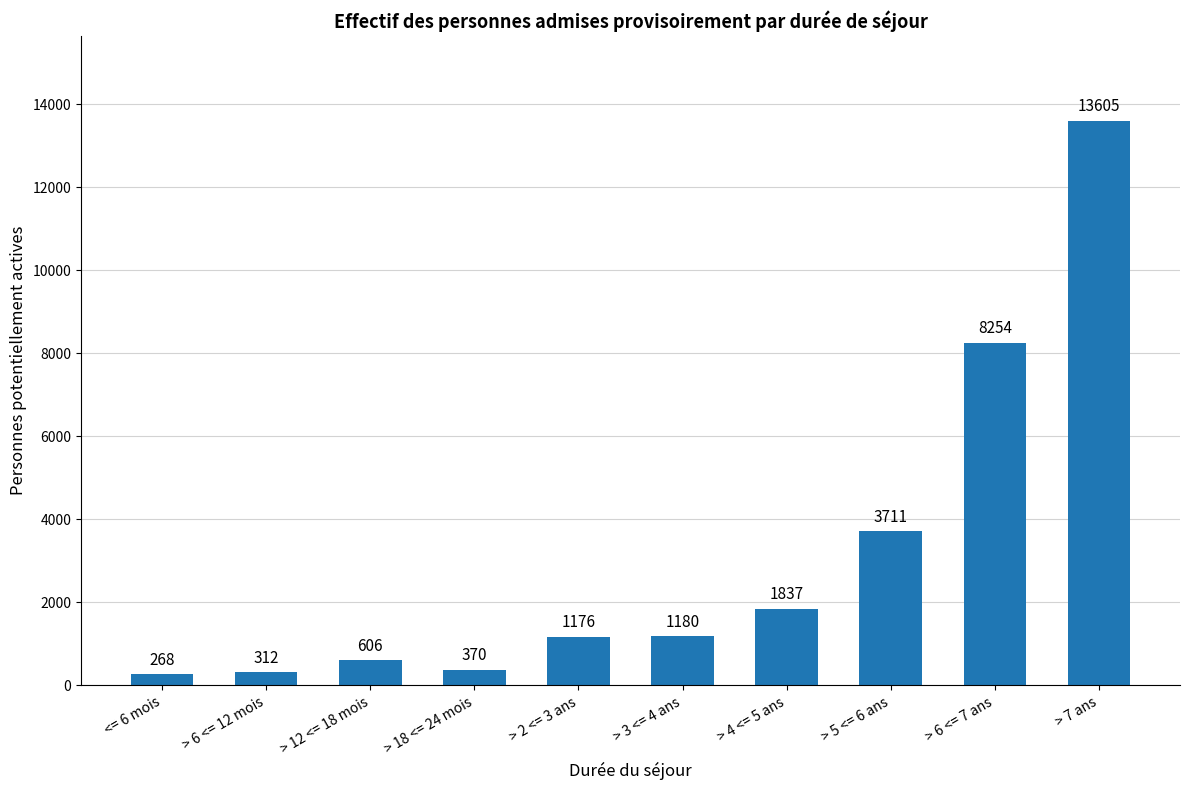

True or false: the data shows 1837 at > 4 <= 5 ans.

True